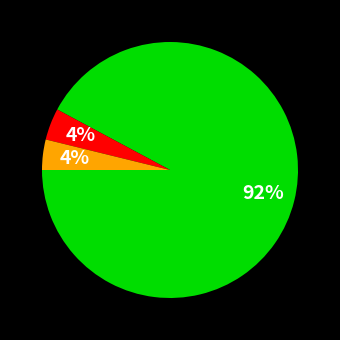

Is there any slice that represents more than half of the pie?

Yes